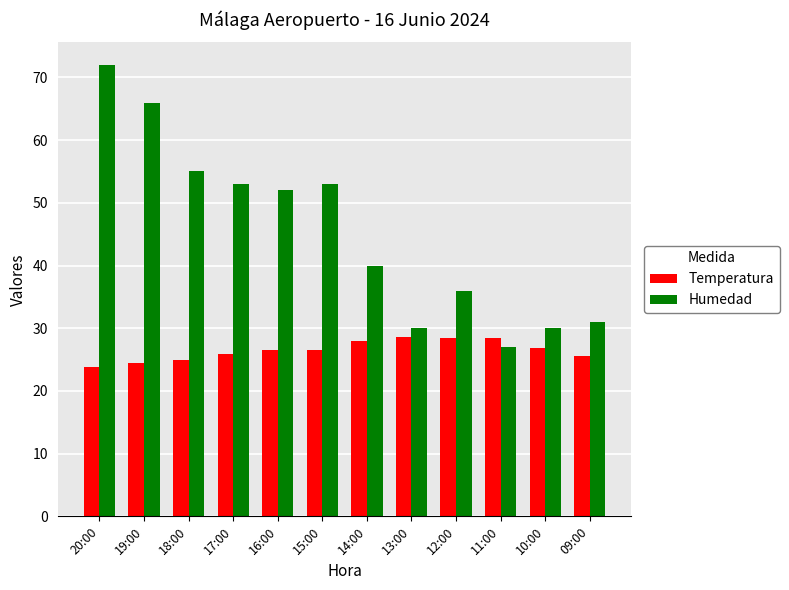

List the series in order of their peak value, highest first.

Humedad, Temperatura